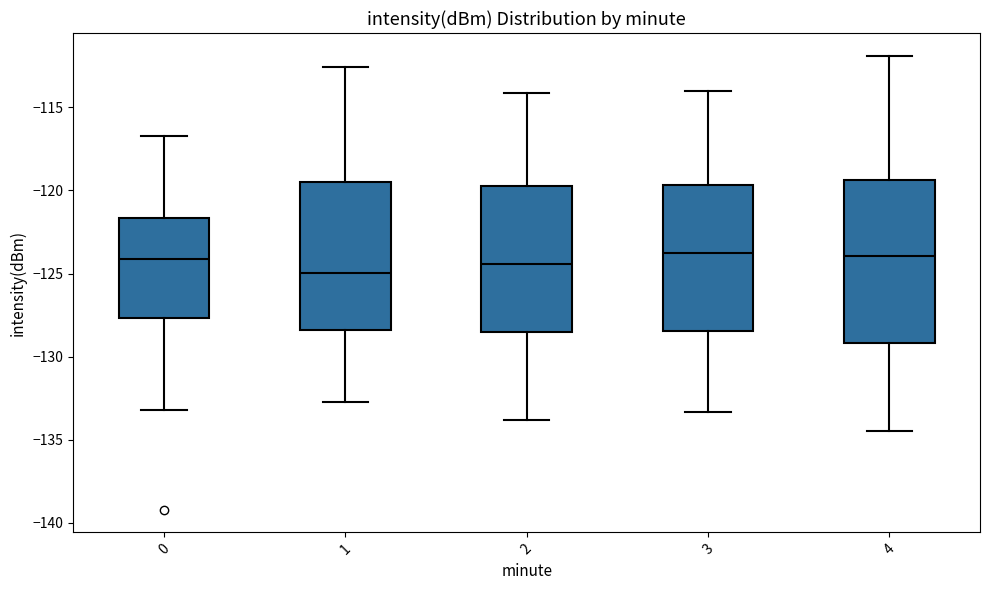

Reading left to right, read every box against the y-axis: the position of its median line, the range the box covers, and the ends of its whiskers. The values are not printed on the chart, so give them approximately, as read against the axis.

0: median -124.0, box -127.5 to -121.5, whiskers -133.0 to -116.5
1: median -125.0, box -128.5 to -119.5, whiskers -132.5 to -112.5
2: median -124.5, box -128.5 to -119.5, whiskers -134.0 to -114.0
3: median -124.0, box -128.5 to -119.5, whiskers -133.5 to -114.0
4: median -124.0, box -129.0 to -119.5, whiskers -134.5 to -112.0